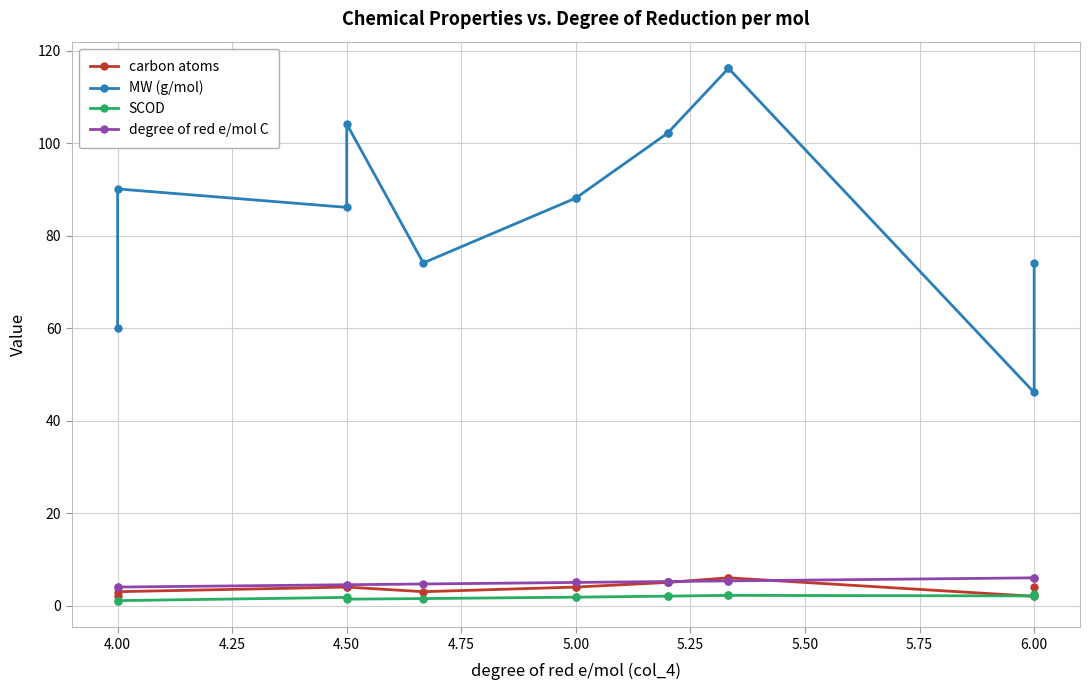

True or false: carbon atoms and MW (g/mol) cross at least once.

False